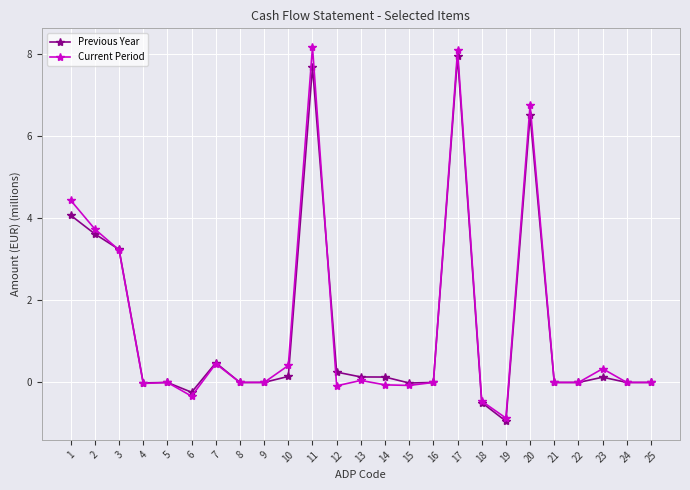

True or false: Previous Year has more than 2 interior local peaks.

True